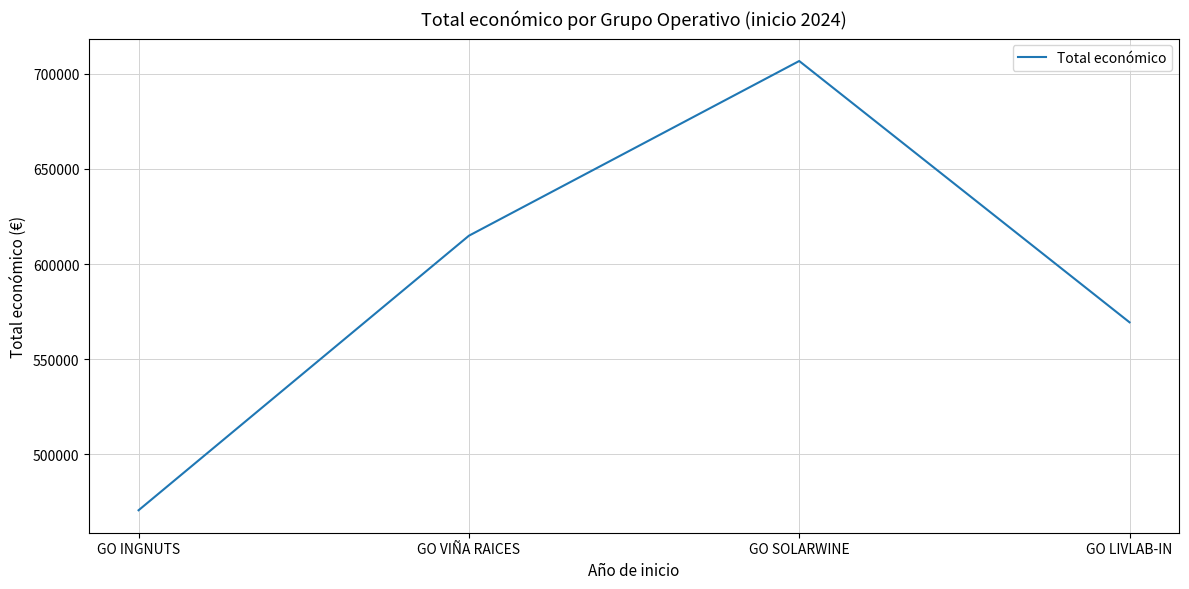

Reading left to right, what are all the values shown in this chart?

GO INGNUTS=470675	GO VIÑA RAICES=614907	GO SOLARWINE=706697	GO LIVLAB-IN=569416